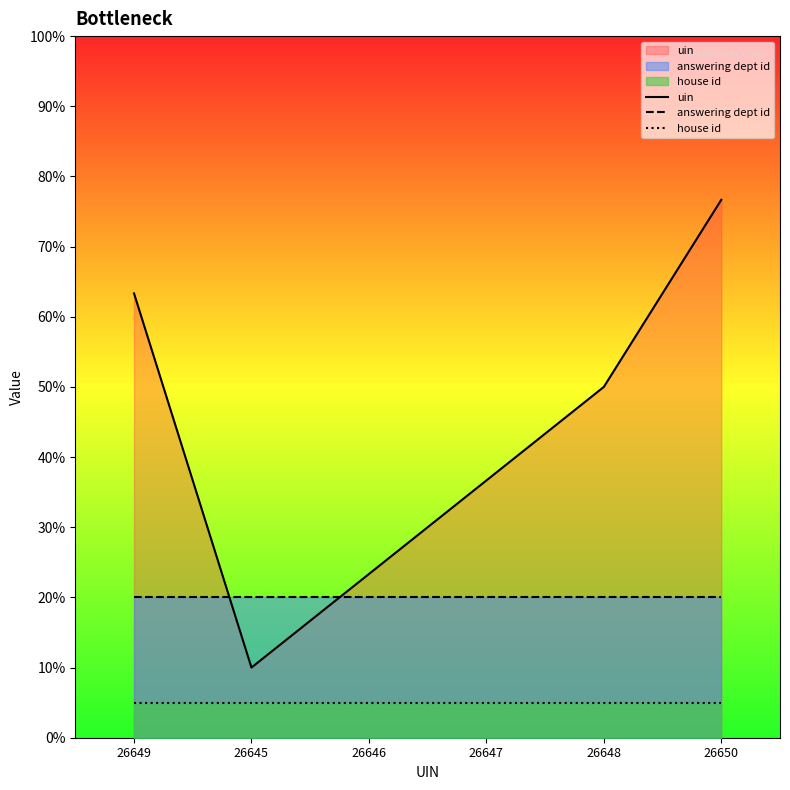

What is the sum of the uin values at 26647 and 26648?

86.7